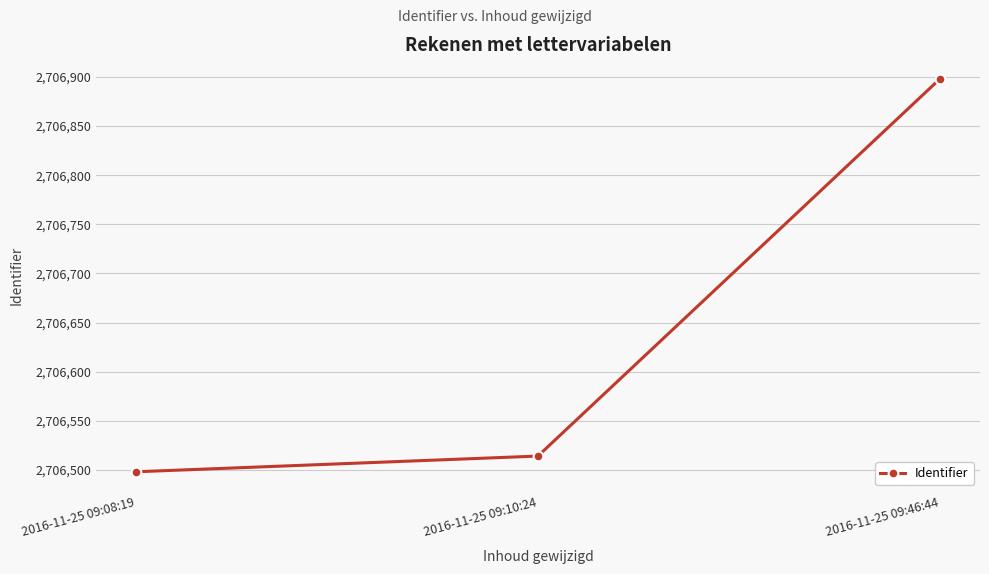

Reading right to left, extract all data points from this chart.

2706898	2706514	2706498